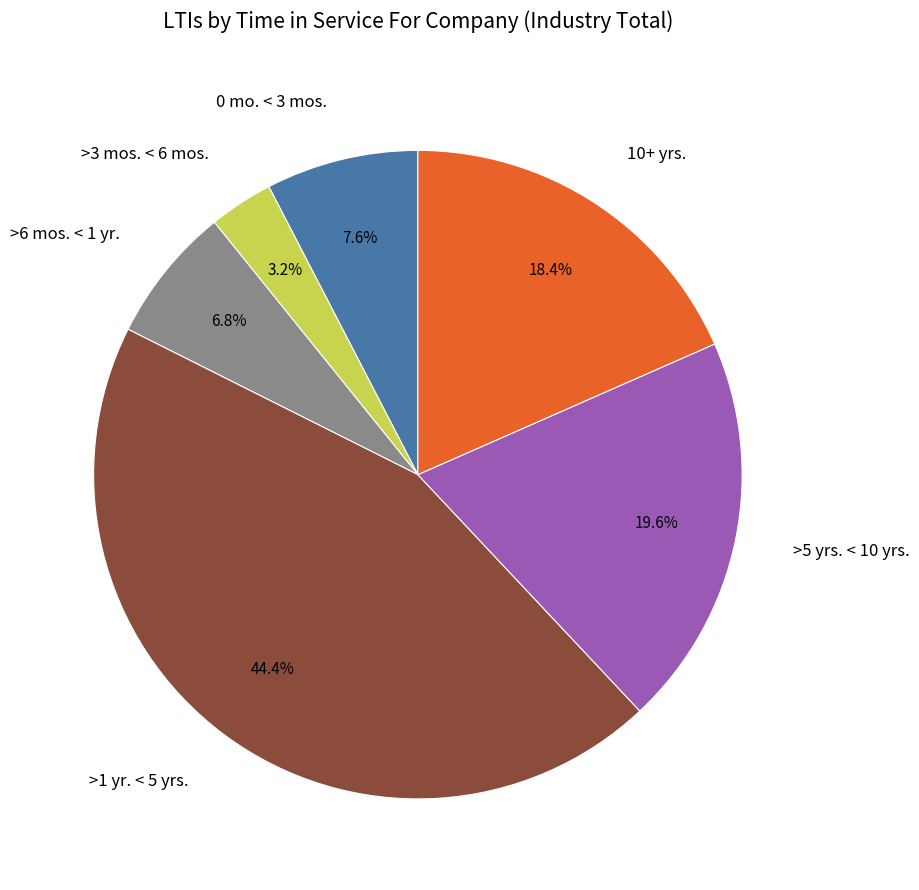

Do >3 mos. < 6 mos. and >6 mos. < 1 yr. together represent more than half of the pie?

No